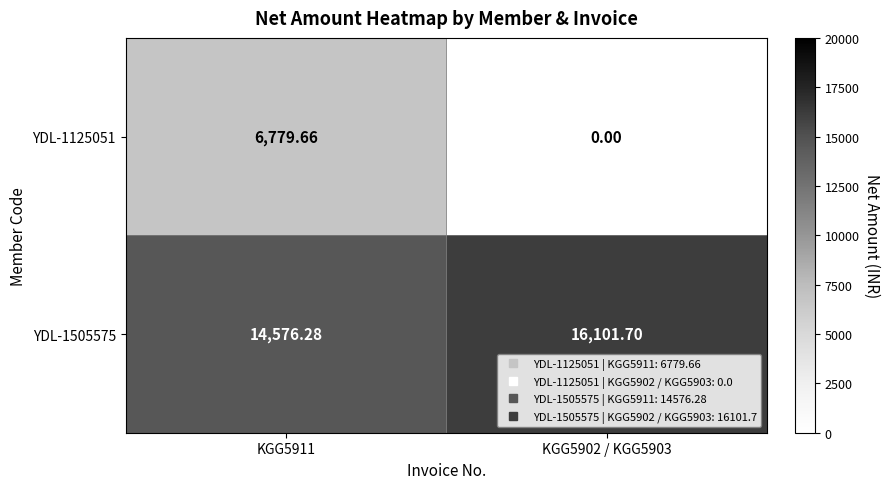

Is the value of YDL-1505575 at KGG5902 / KGG5903 greater than the value of YDL-1125051 at KGG5911?

Yes